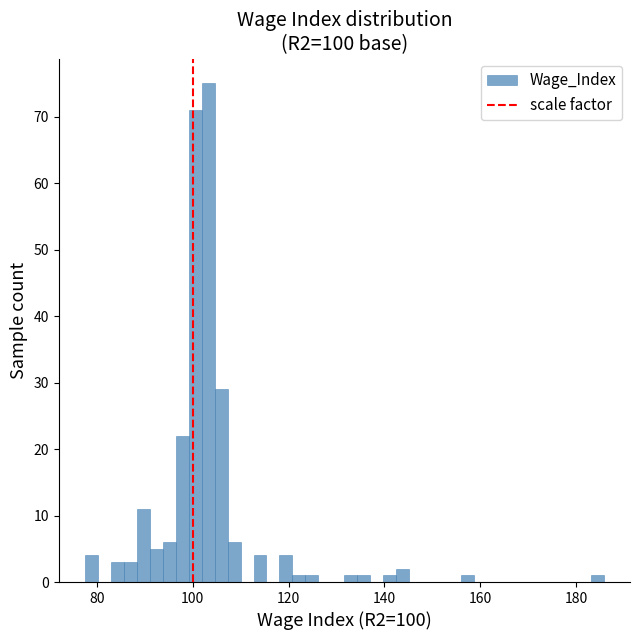

Read against the x-axis, roughly where is the centre of the tallest bar?

104